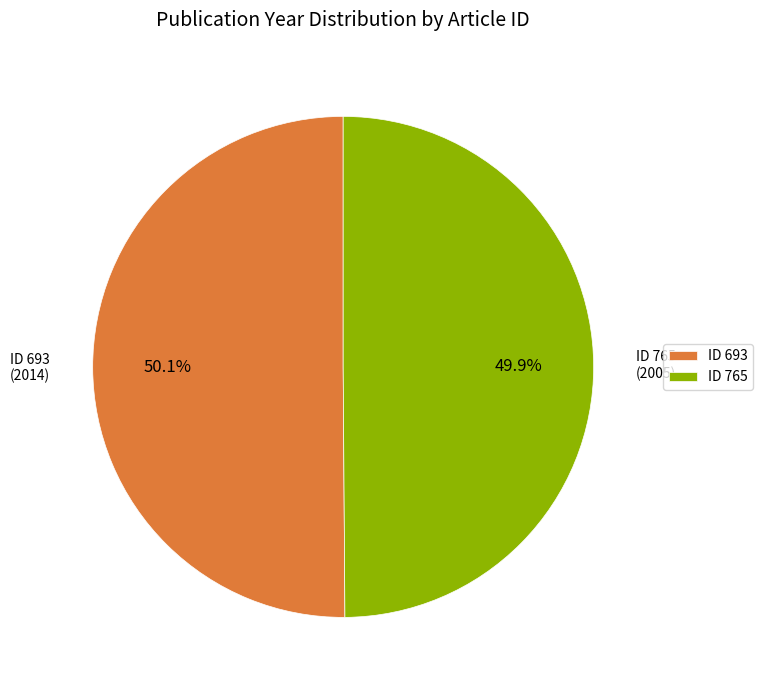

What is the ratio of the value at ID 693 to the value at ID 765?

1.0